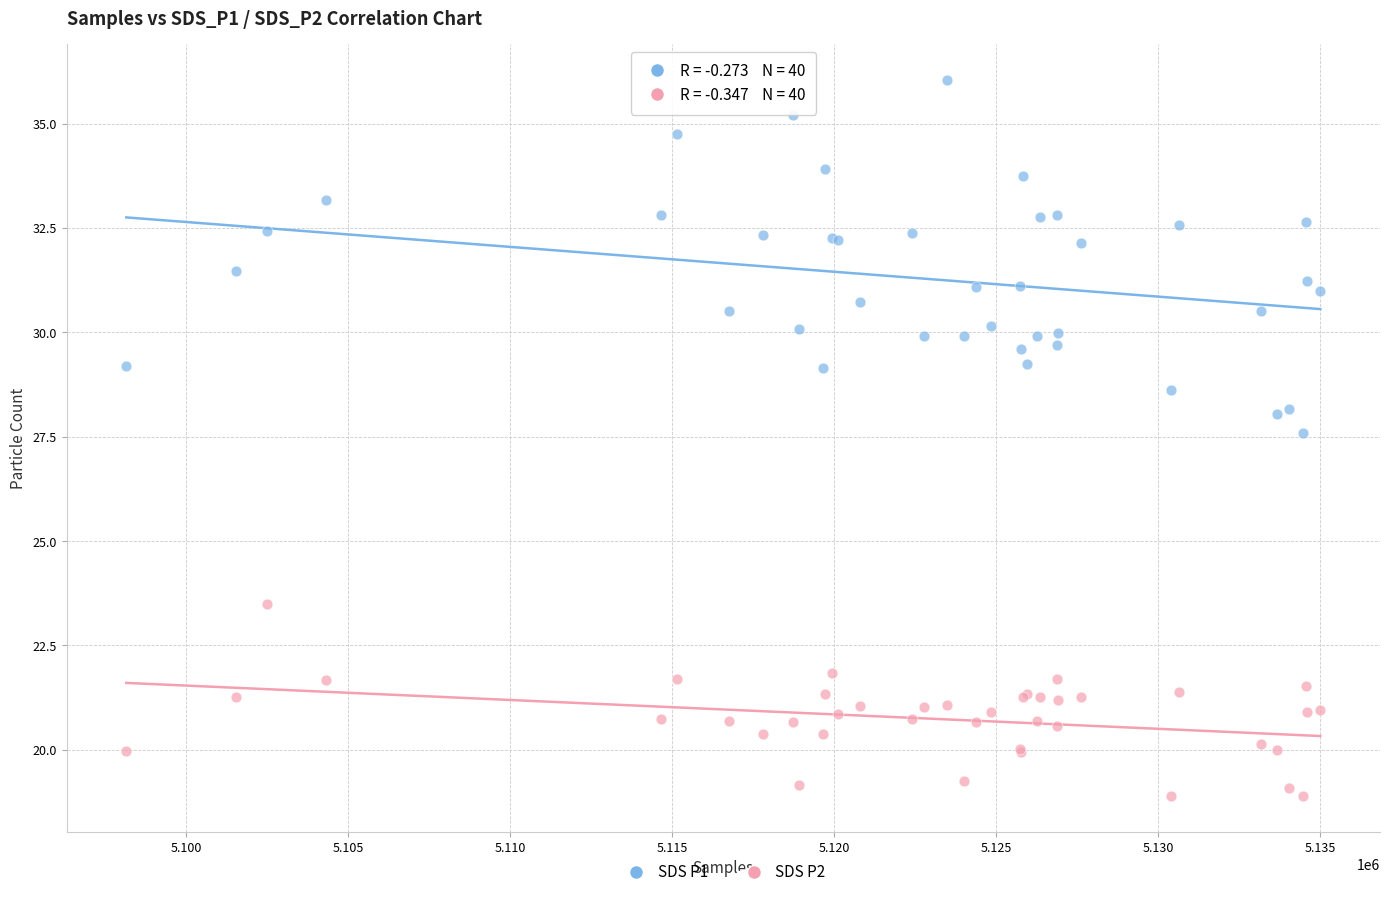

Across all series, what Y value is closest to 27?

27.6